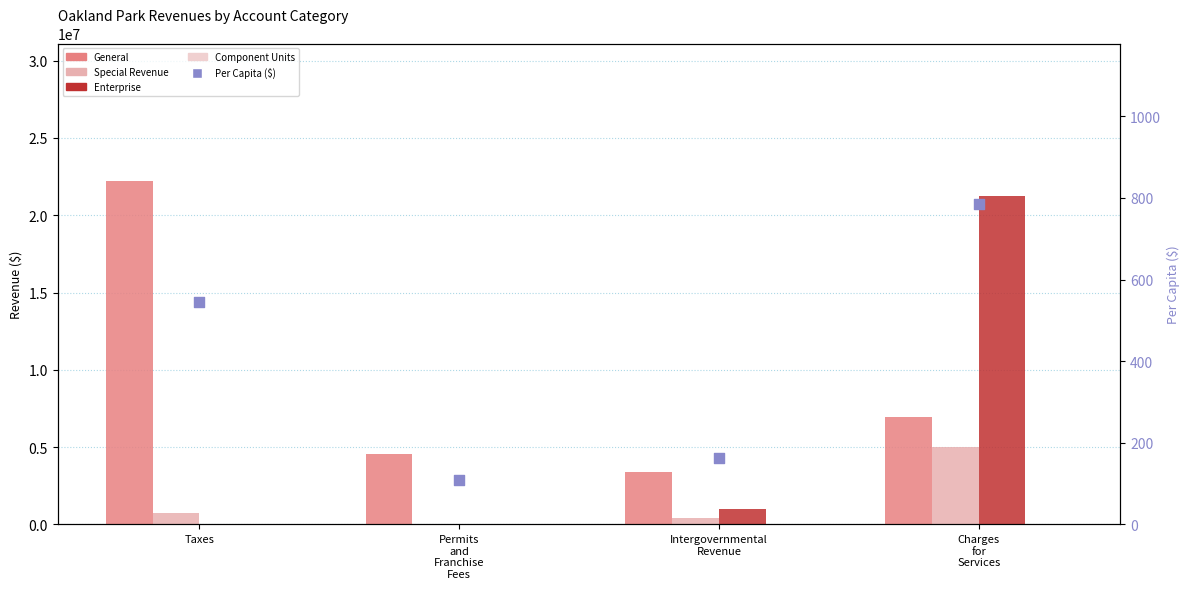

At which category is the sum across all series the highest?

Charges
for
Services